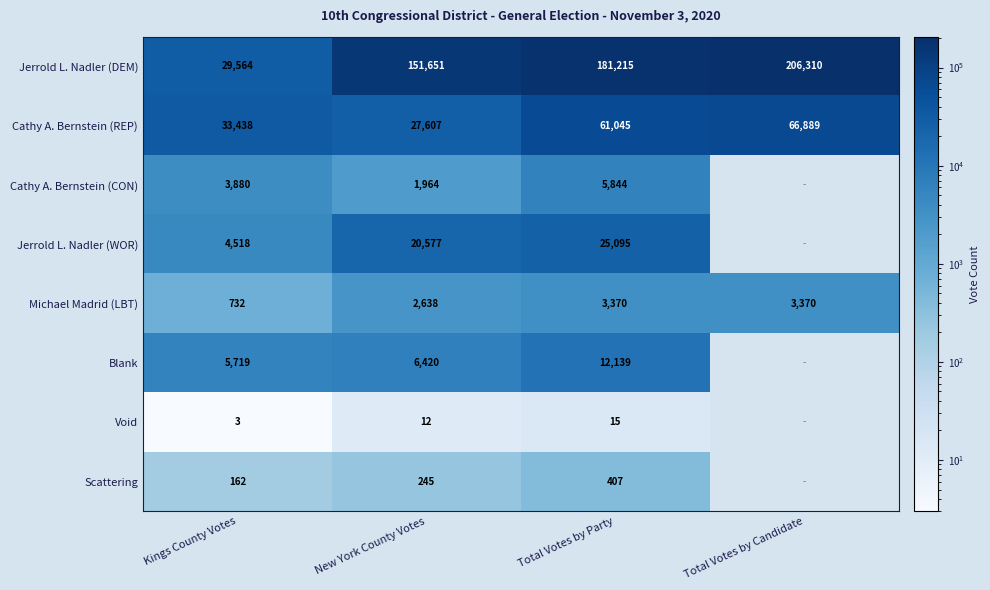

The value of Cathy A. Bernstein (REP) at Total Votes by Candidate is 66889. True or false?

True